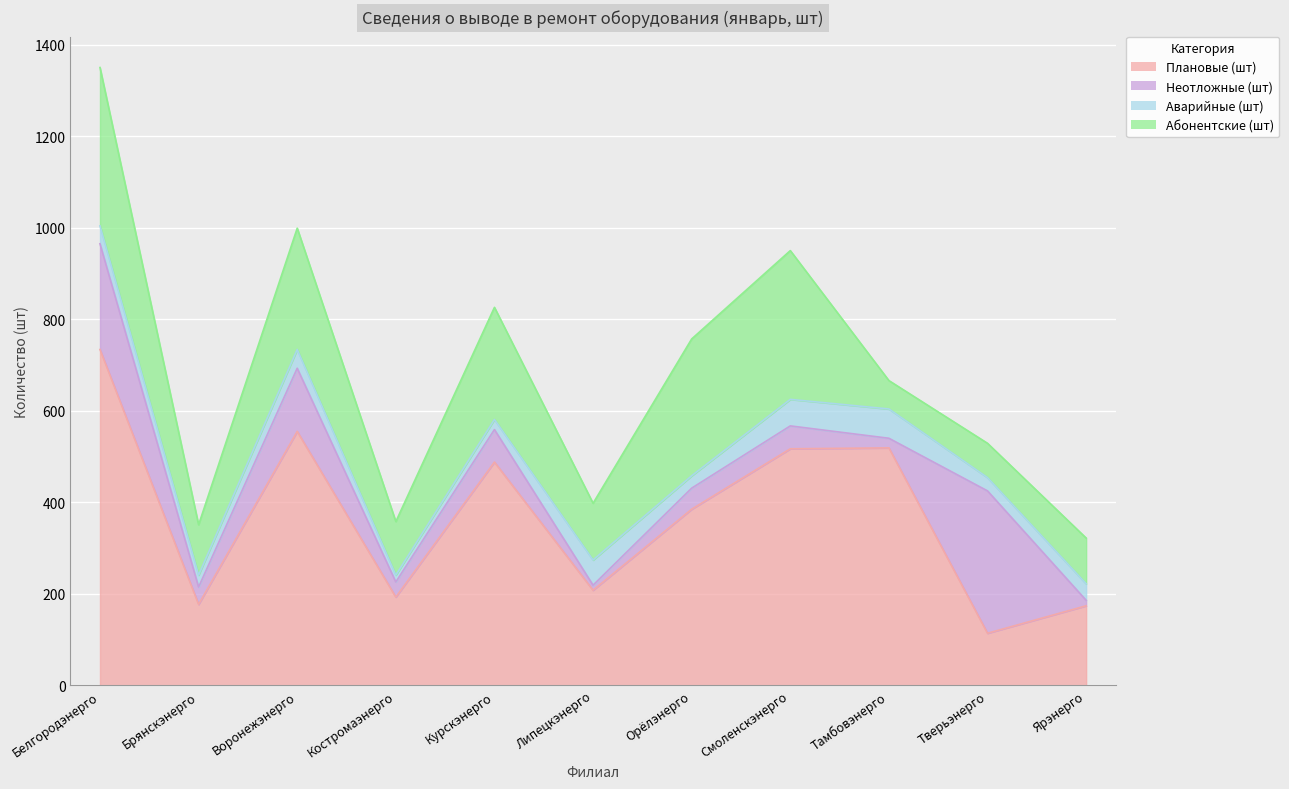

Between Костромаэнерго and Брянскэнерго, which is larger?

Костромаэнерго